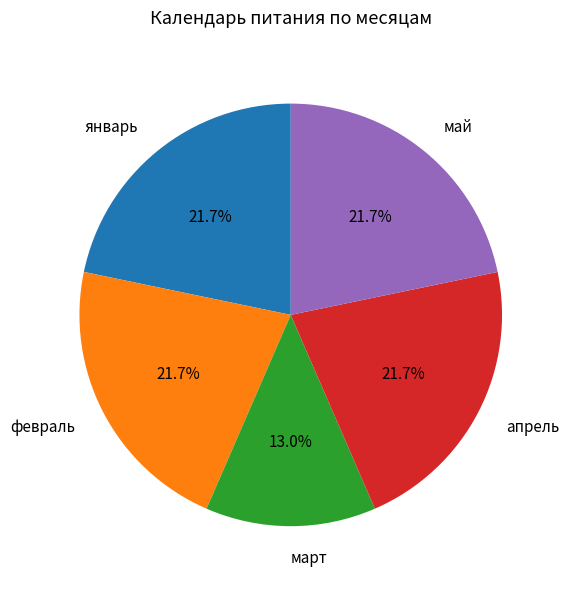

What percentage is NOT represented by апрель?

78.3%